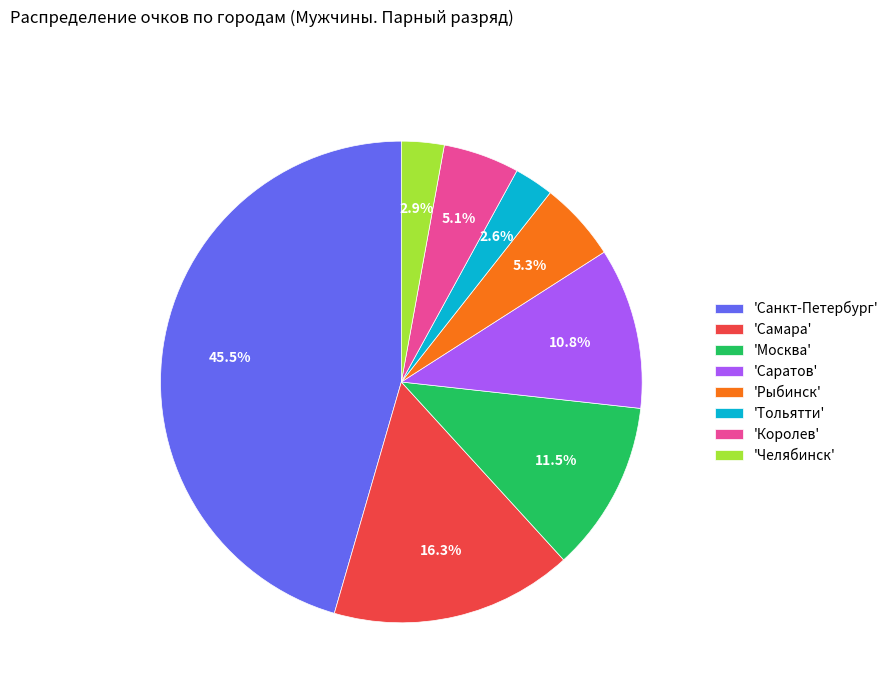

Which has a higher value, 'Москва' or 'Челябинск'?

'Москва'